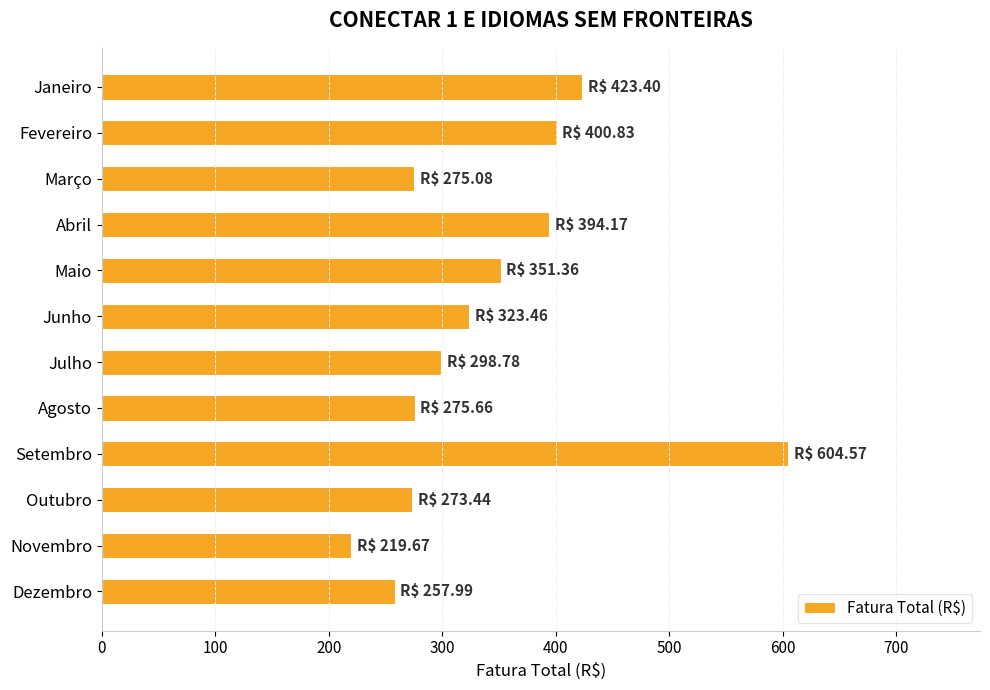

What is the approximate value at Agosto?

275.7